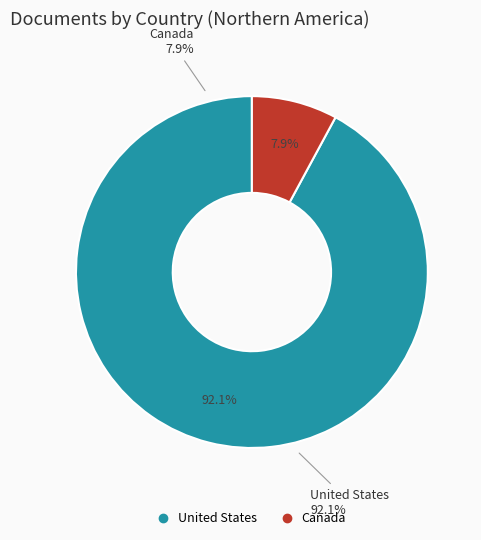

Which slice represents more than half of the pie?

United States